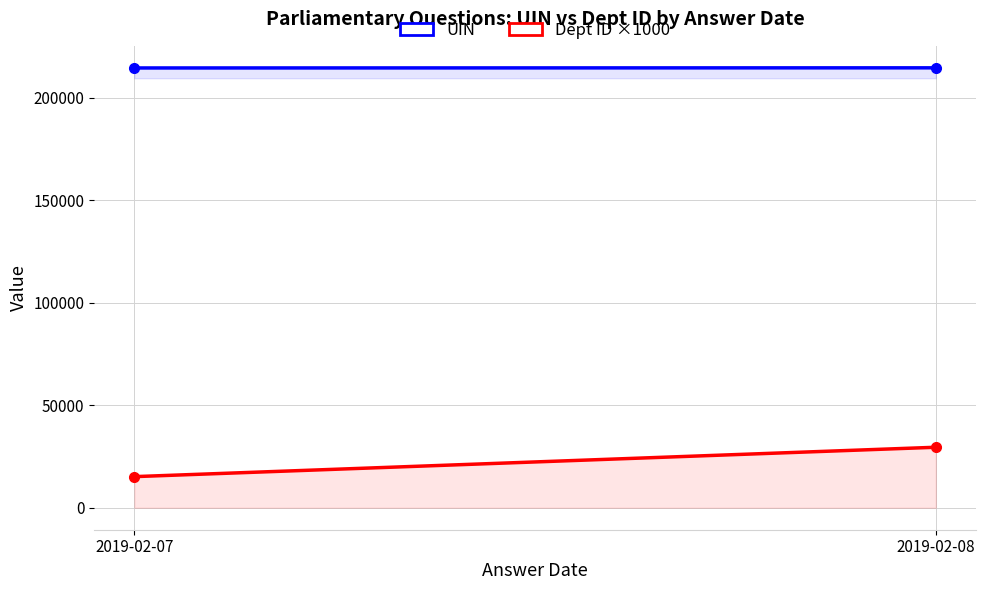

How many values in the Dept ID ×1000 series are below 29500?

1